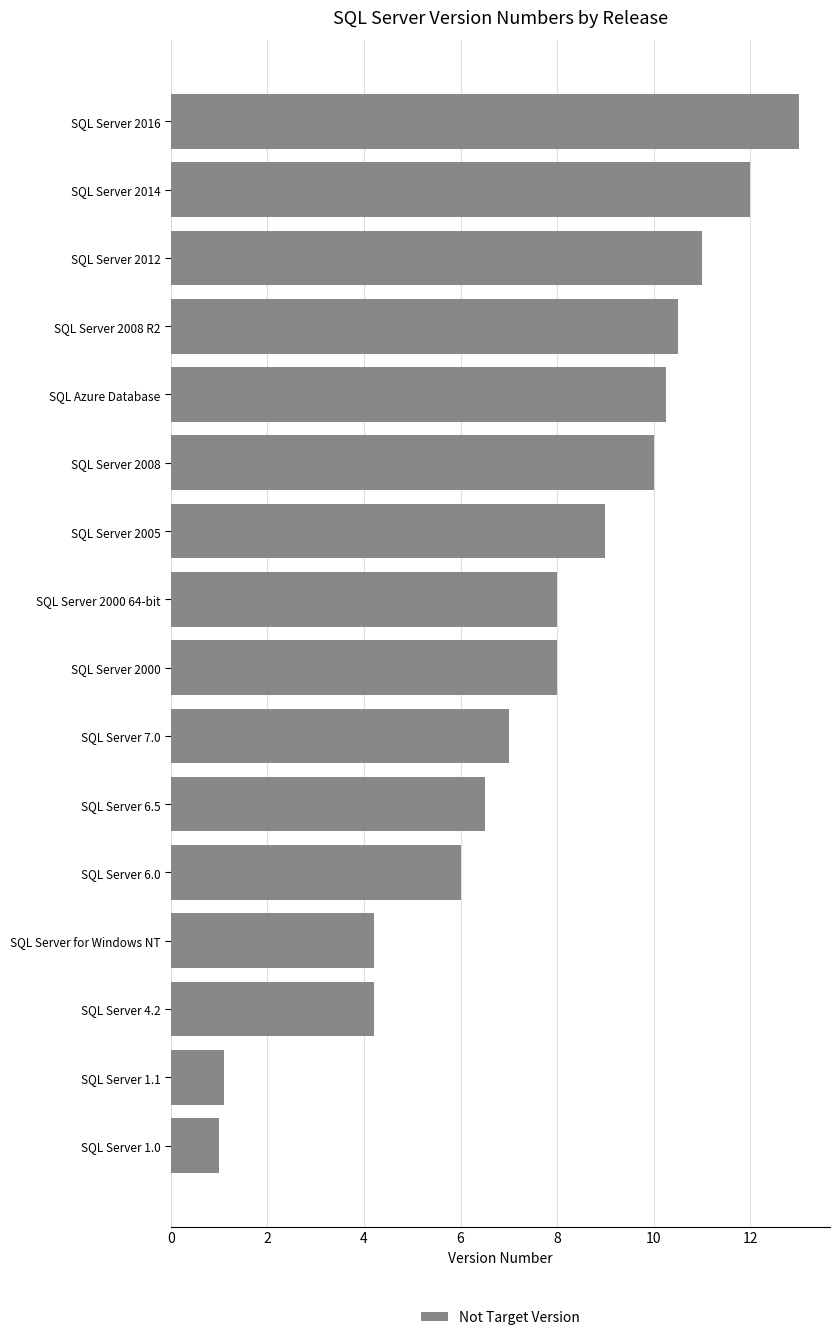

Is it true that the value at SQL Server 2000 64-bit is 8.0?

True